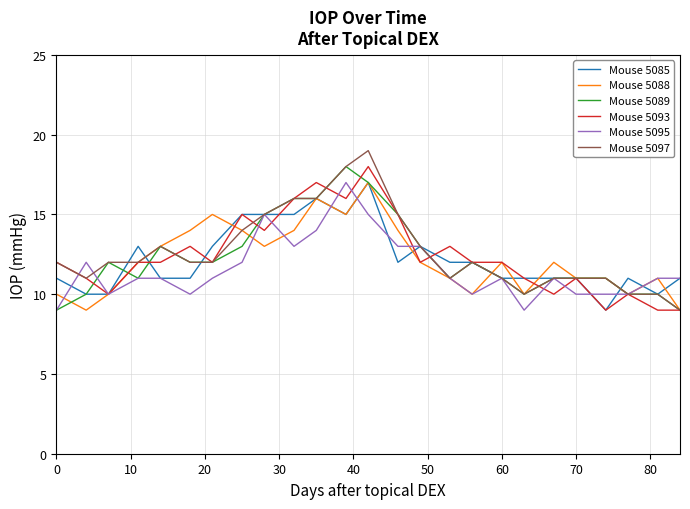

How many lines are shown in the chart?

6